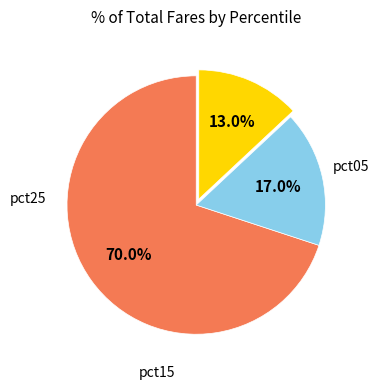

How many segments does this pie chart have?

3